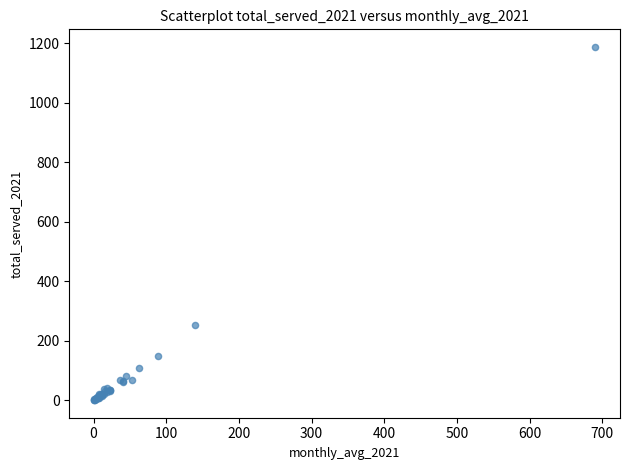

What Y value in the scatter plot is closest to 594?

254